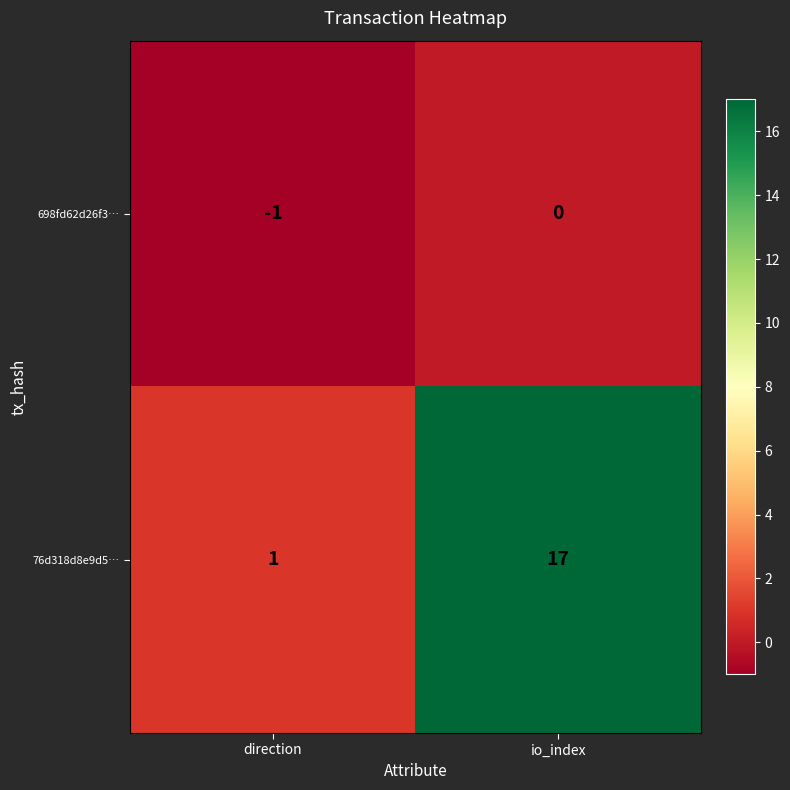

What is the greatest value displayed?

17